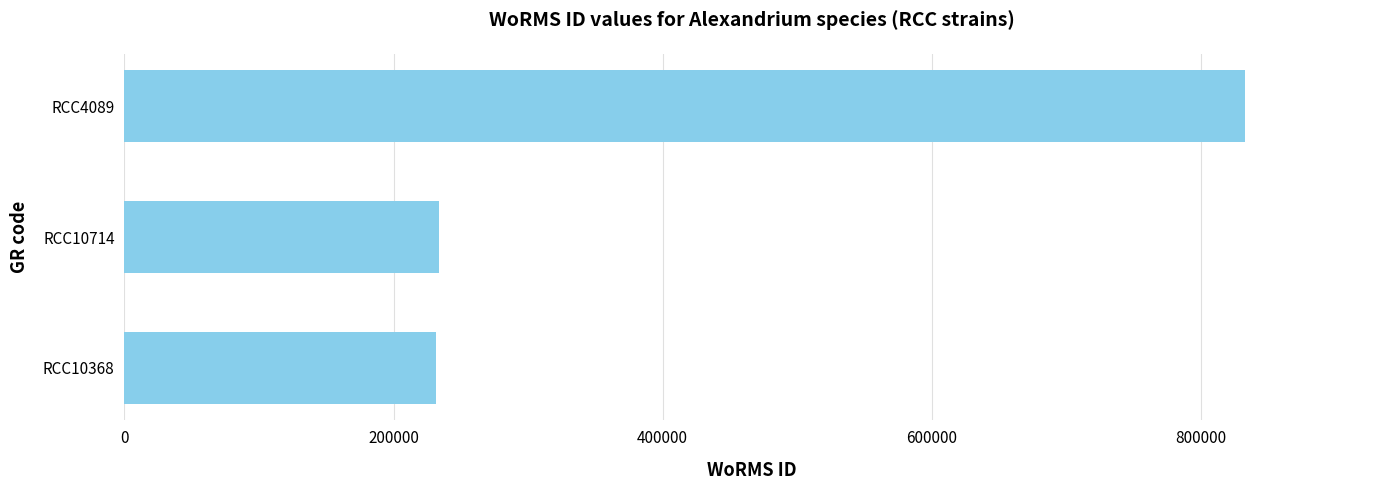

The value at RCC4089 is 208708. True or false?

False